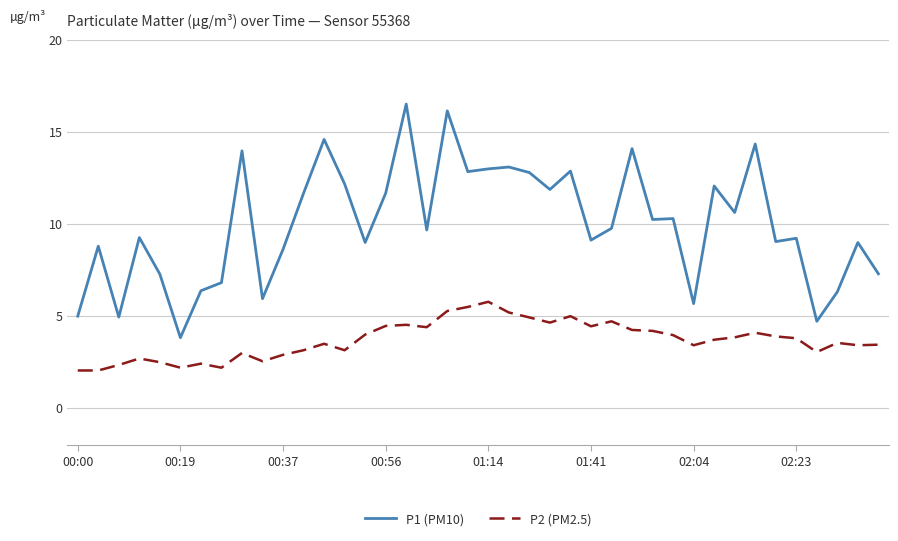

Which series has the largest total across all categories?

P1 (PM10)